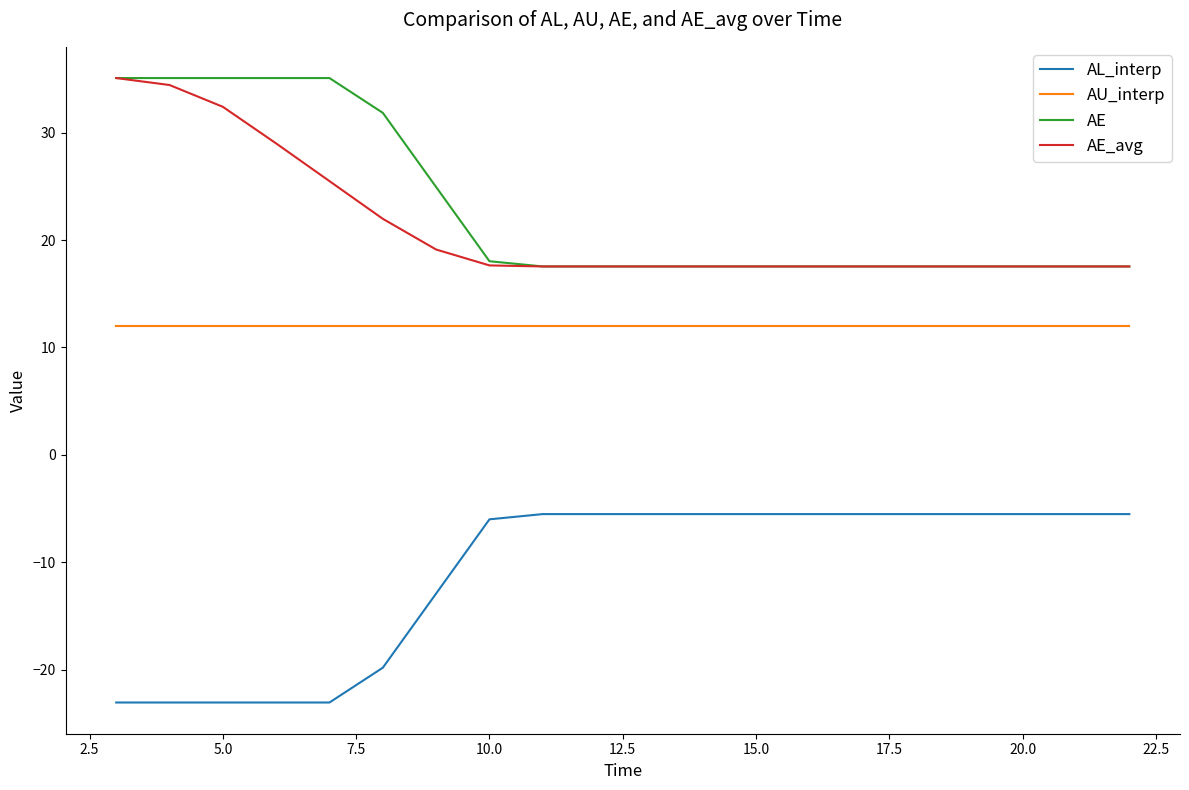

True or false: AL_interp and AU_interp cross at least once.

False